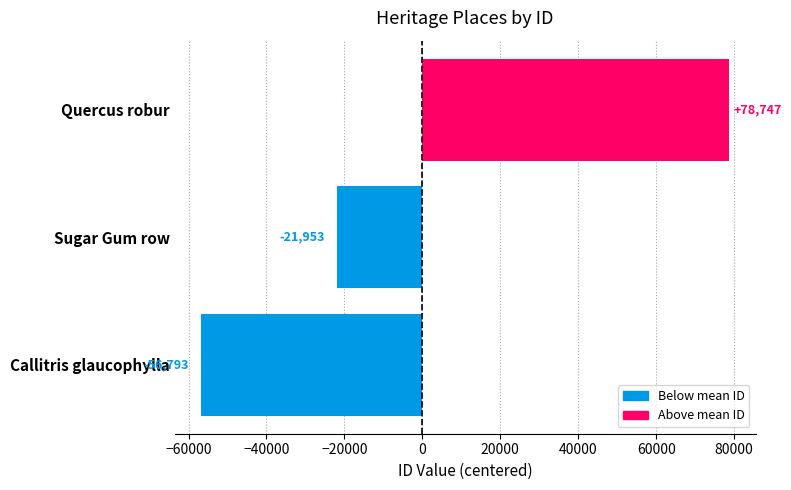

What is the difference between the maximum and minimum values?

135540.0